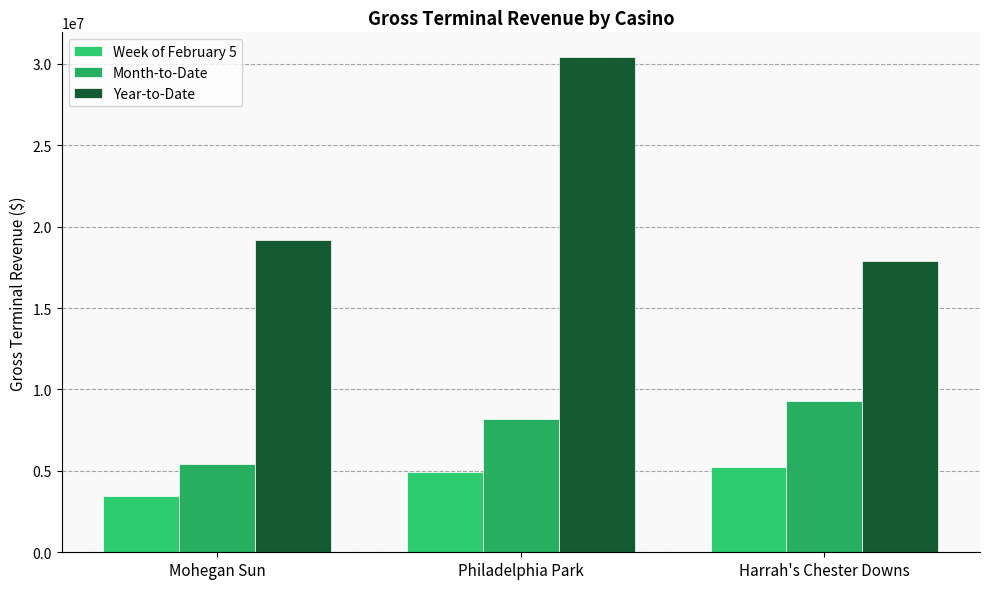

The Week of February 5 series shows 3444838.8 at Mohegan Sun. True or false?

True